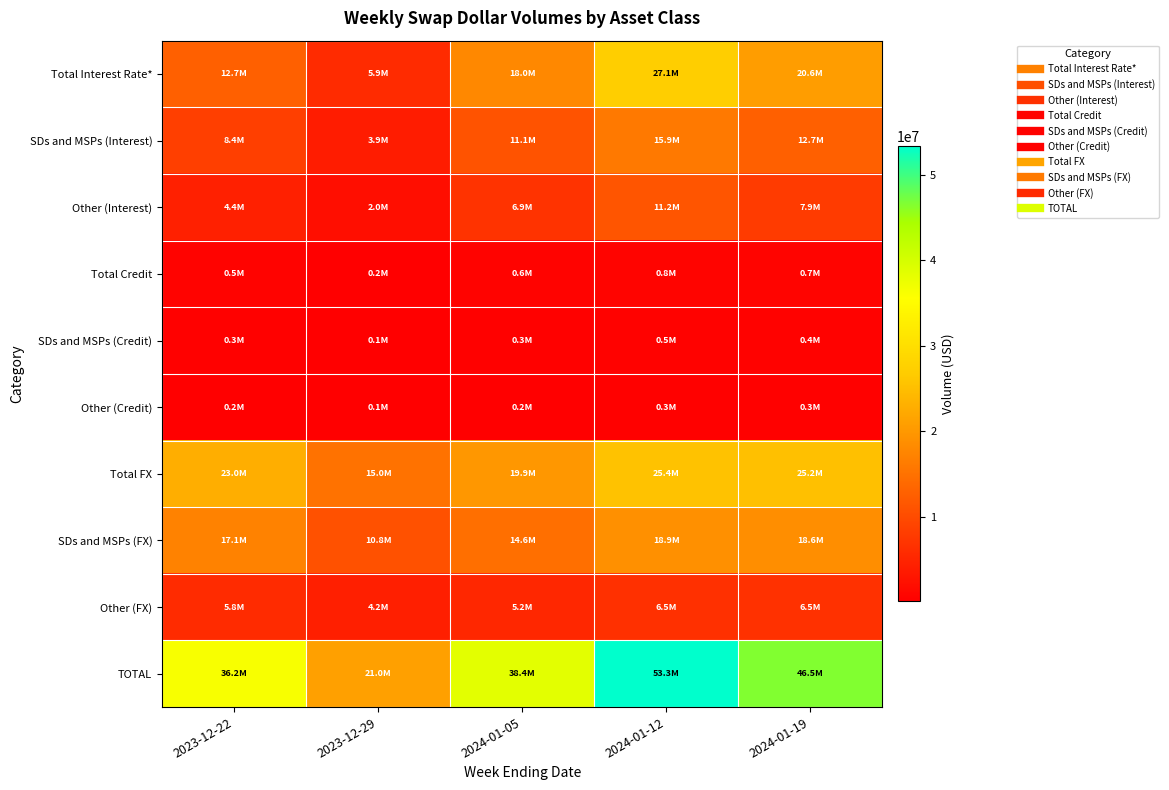

List the series in order of their peak value, highest first.

TOTAL, Total Interest Rate*, Total FX, SDs and MSPs (FX), SDs and MSPs (Interest), Other (Interest), Other (FX), Total Credit, SDs and MSPs (Credit), Other (Credit)